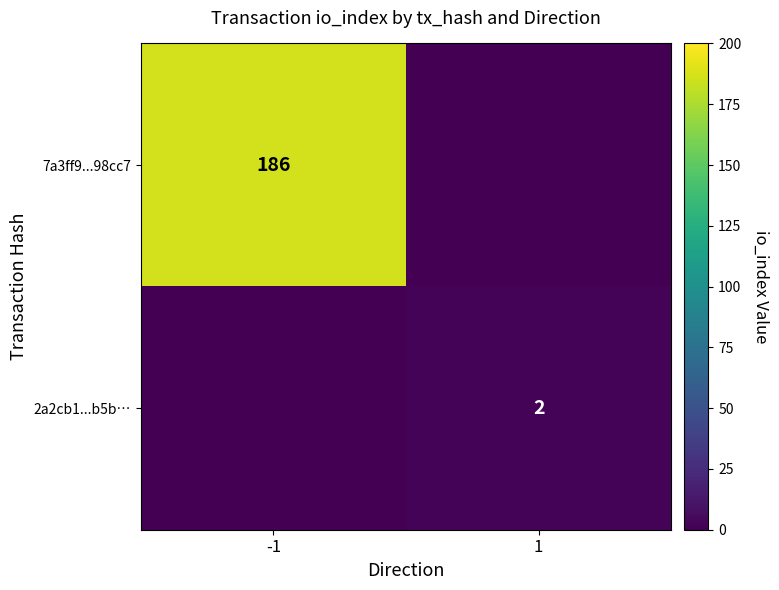

The value of 2a2cb1...b5b… at 1 is 1. True or false?

False